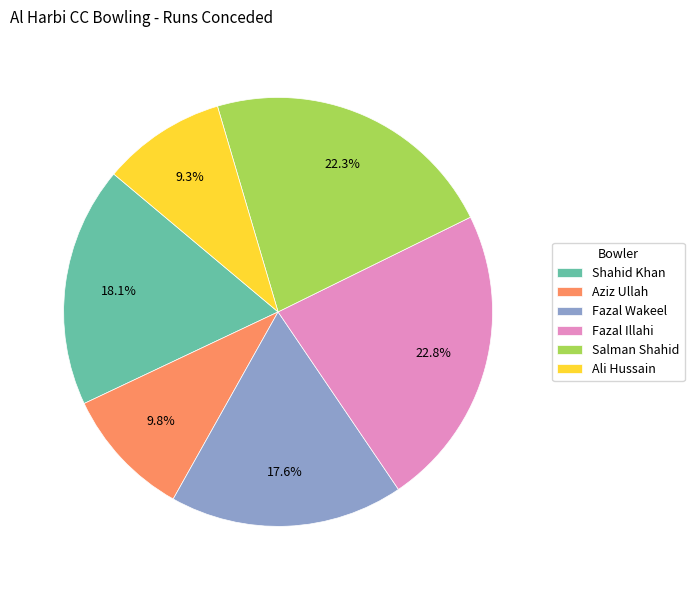

Which slice is the smallest?

Ali Hussain